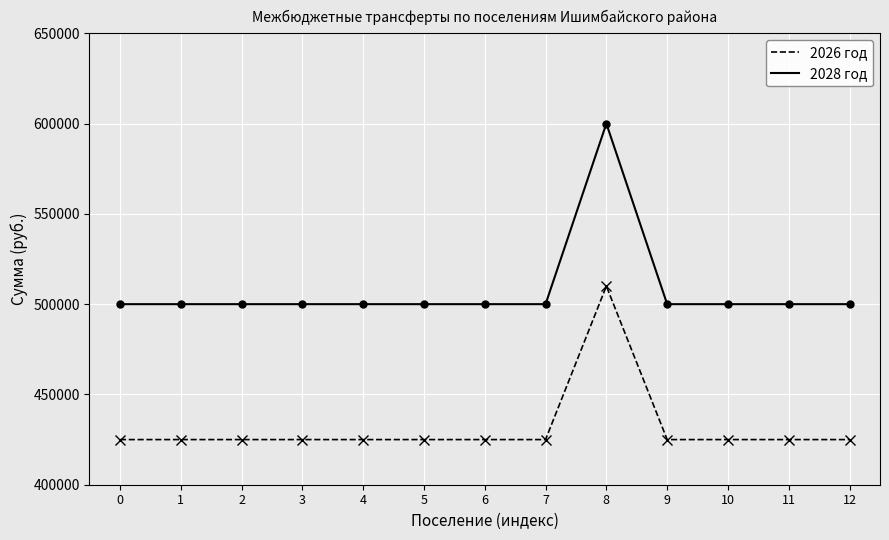

What is the lowest value of the 2028 год series?

500000